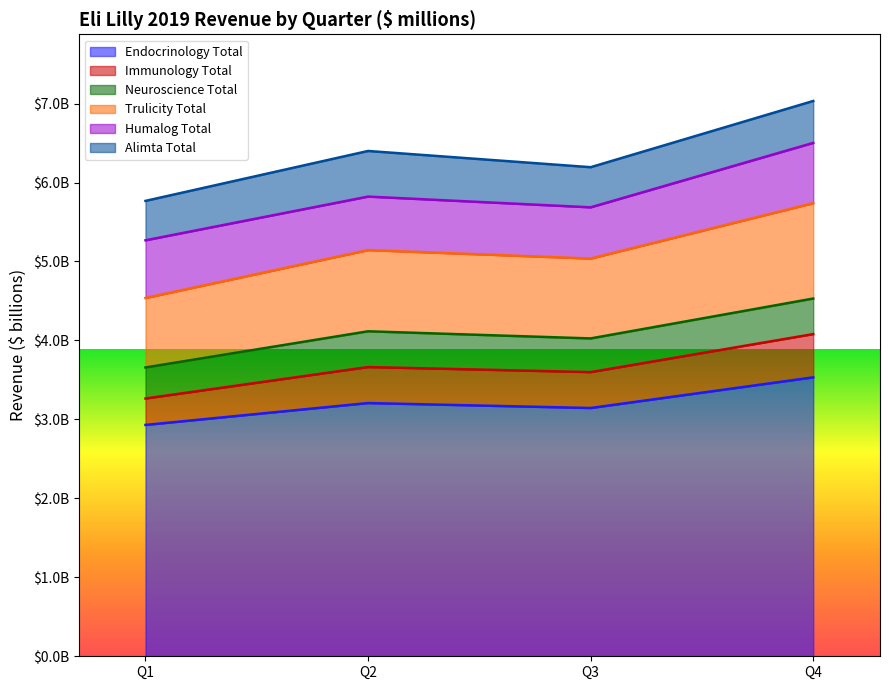

What are all the series names shown in the legend?

Endocrinology Total, Immunology Total, Neuroscience Total, Trulicity Total, Humalog Total, Alimta Total